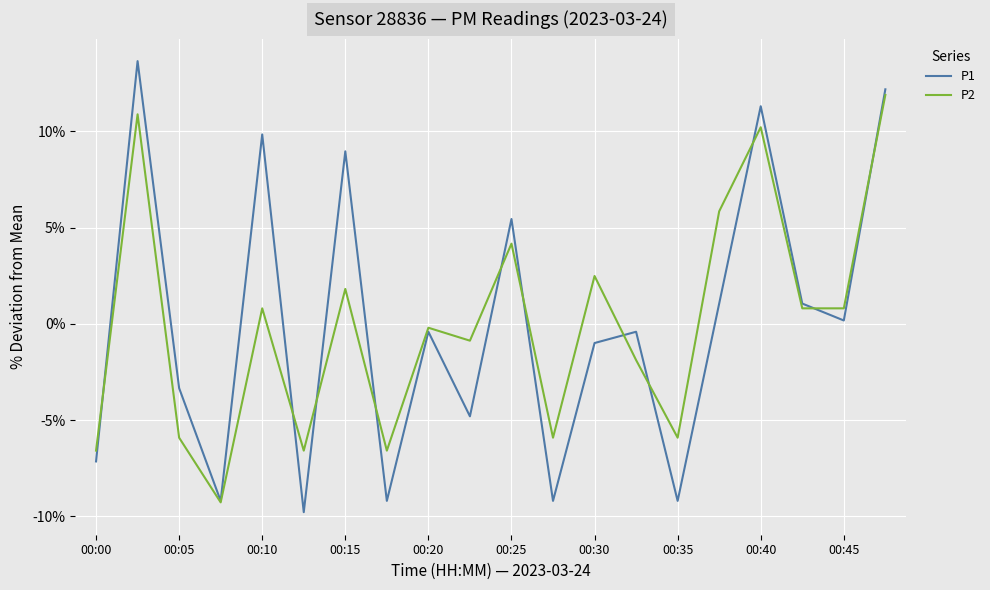

What is the greatest value displayed?

13.6